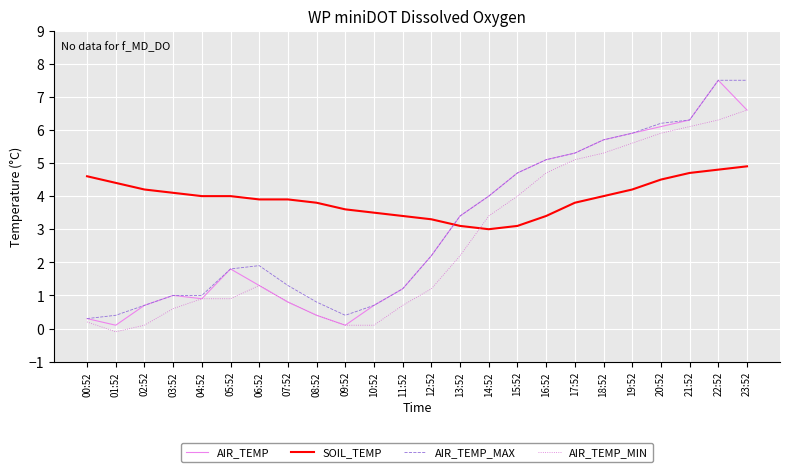

Which series has the widest spread of values?

AIR_TEMP